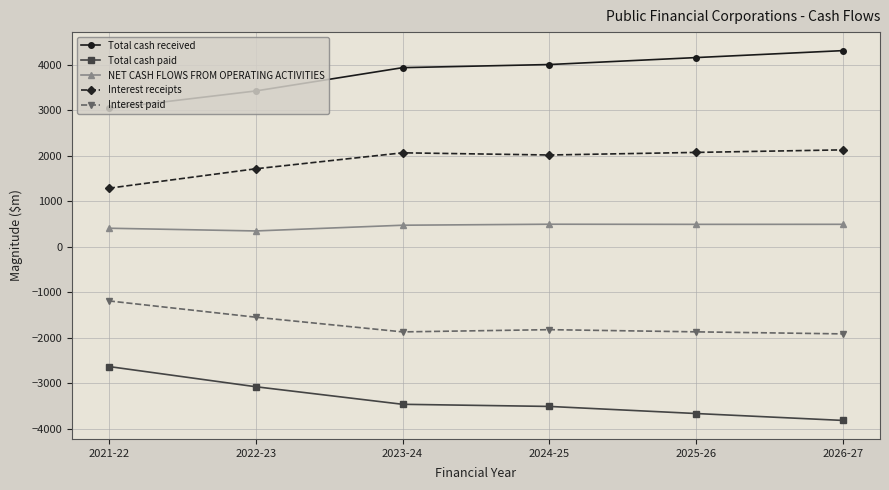

True or false: NET CASH FLOWS FROM OPERATING ACTIVITIES has a value of 492 at 2025-26.

True